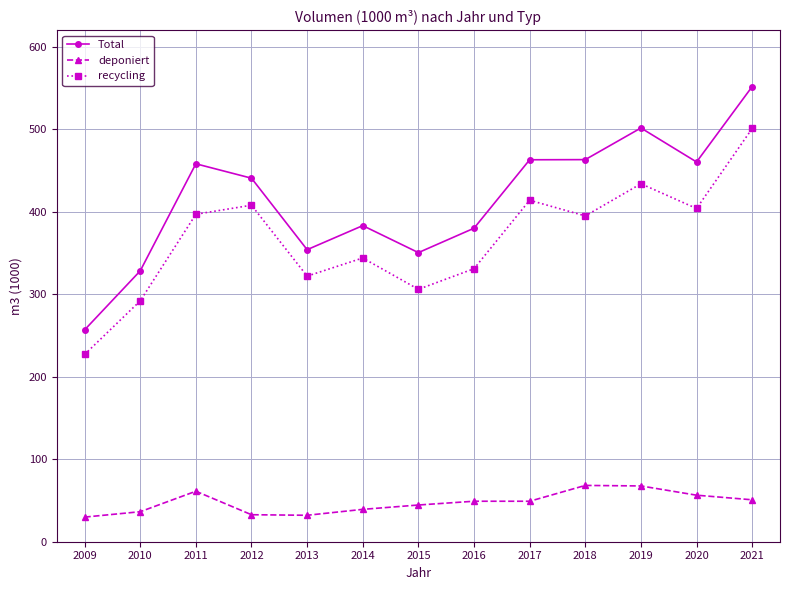

True or false: recycling and Total cross at least once.

False